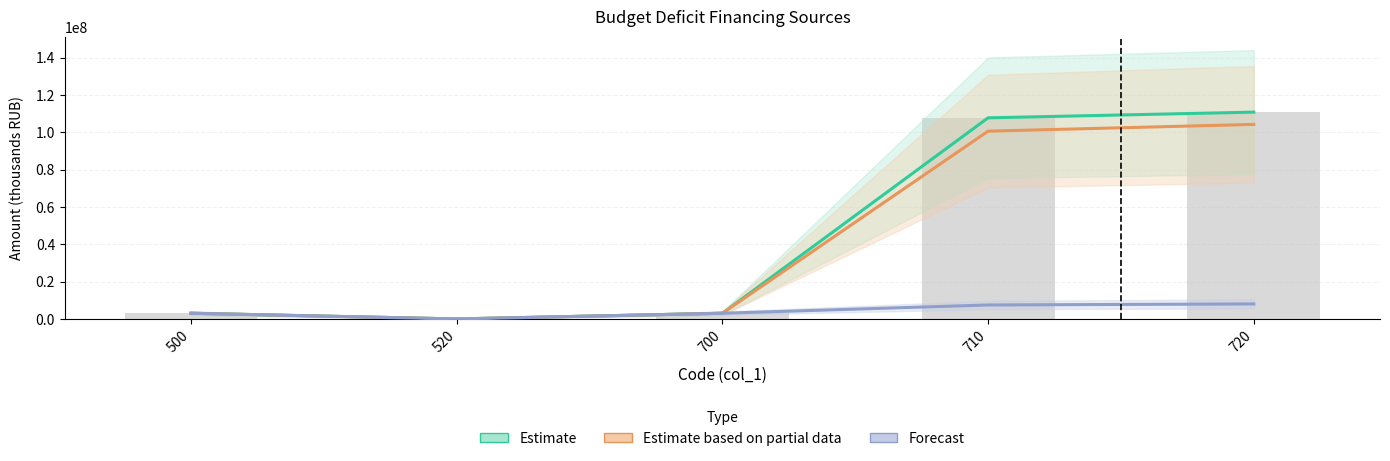

What are all the series names shown in the legend?

Estimate, Estimate based on partial data, Forecast